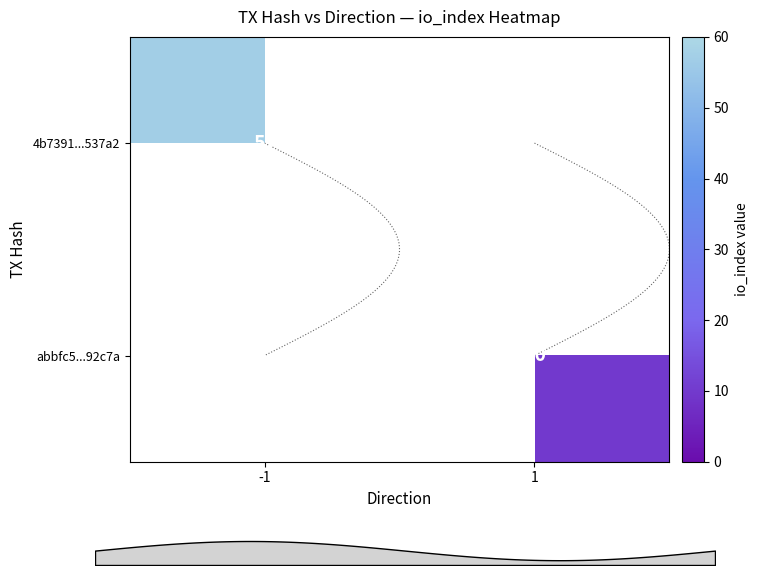

Rank the categories by 4b7391...537a2 value from lowest to highest.

-1, 1